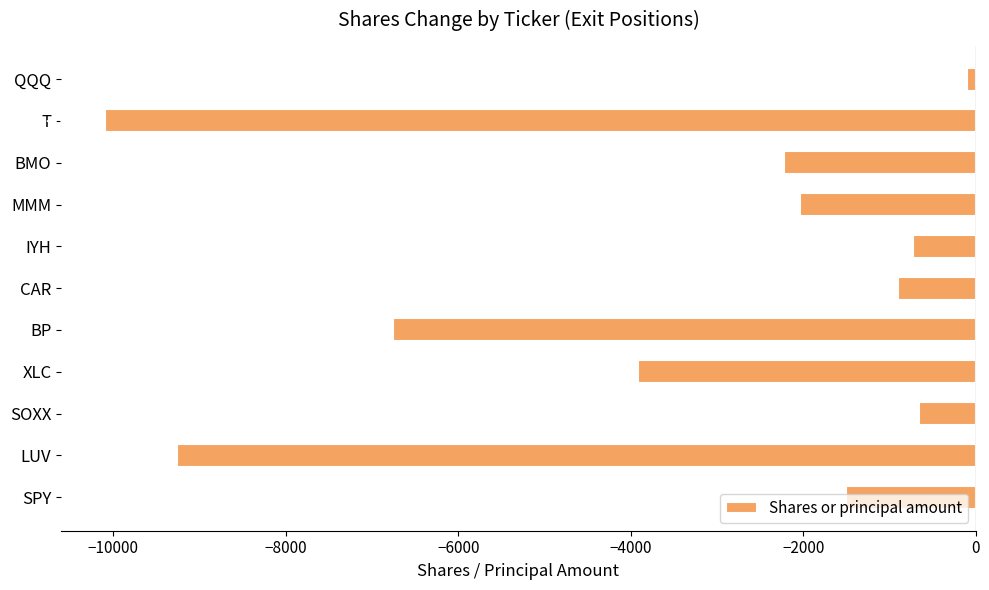

Is it true that the value at IYH is -731?

True